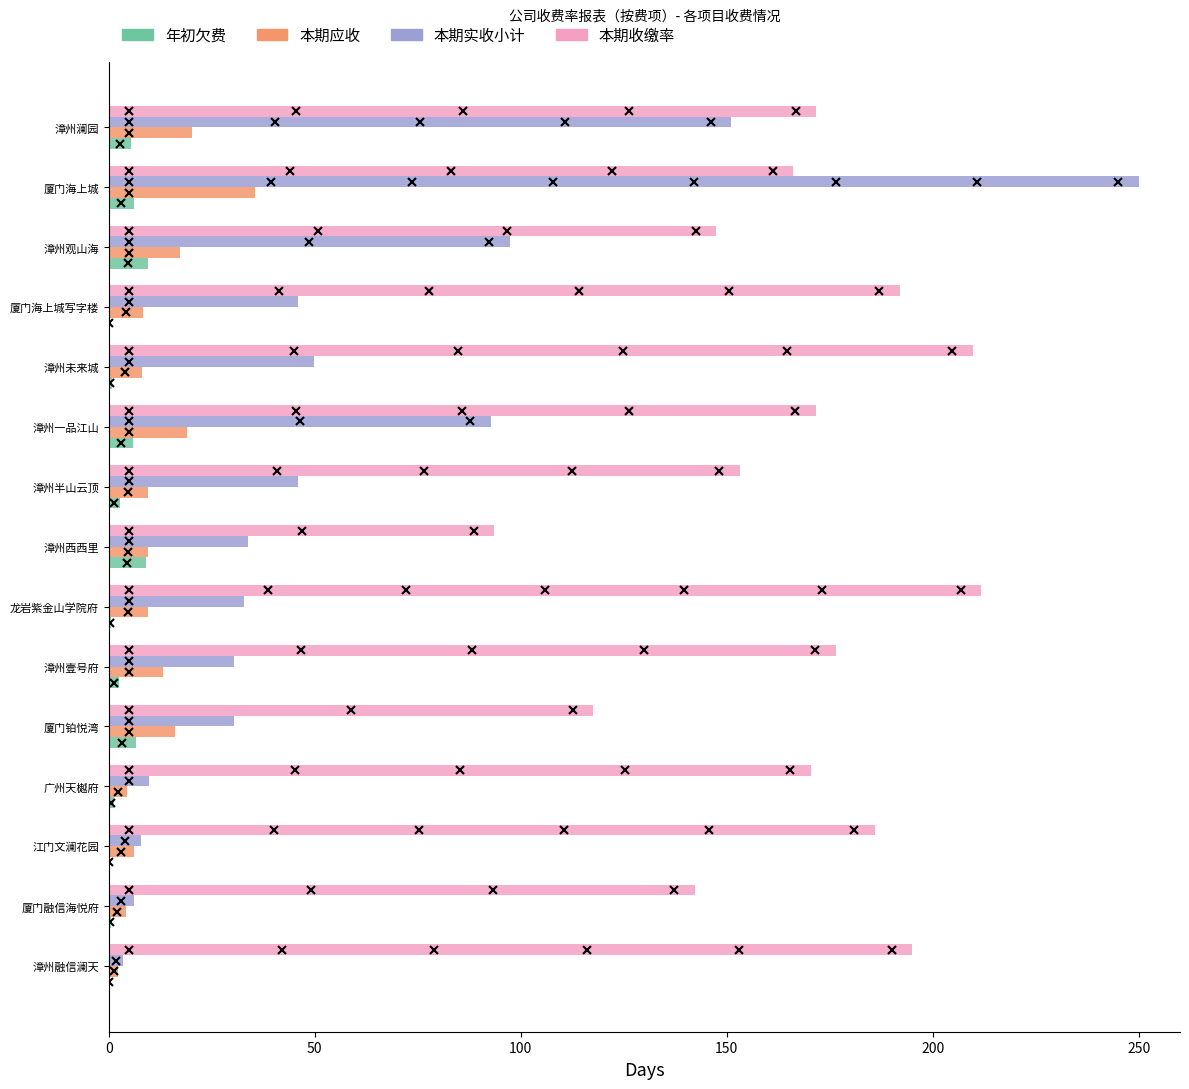

Is the value of 年初欠费 at 江门文澜花园 greater than the value of 本期应收 at 漳州观山海?

No